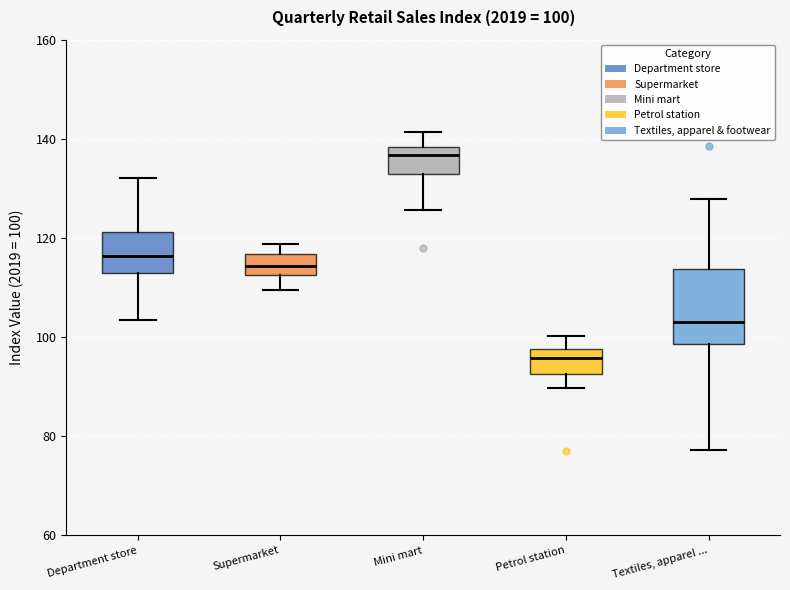

Comparing the boxes themselves (not the whiskers), which one is the tallest?

Textiles, apparel ...